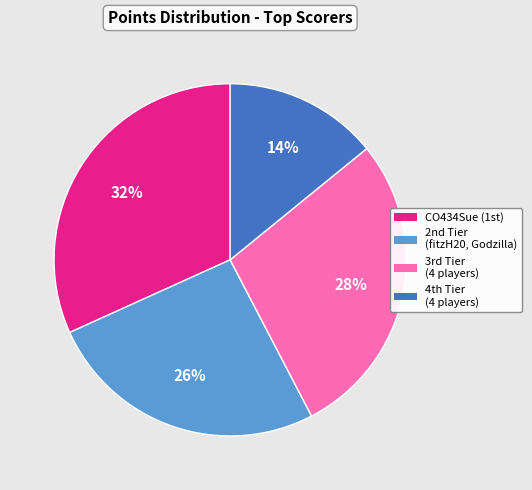

Is there any slice that represents more than half of the pie?

No